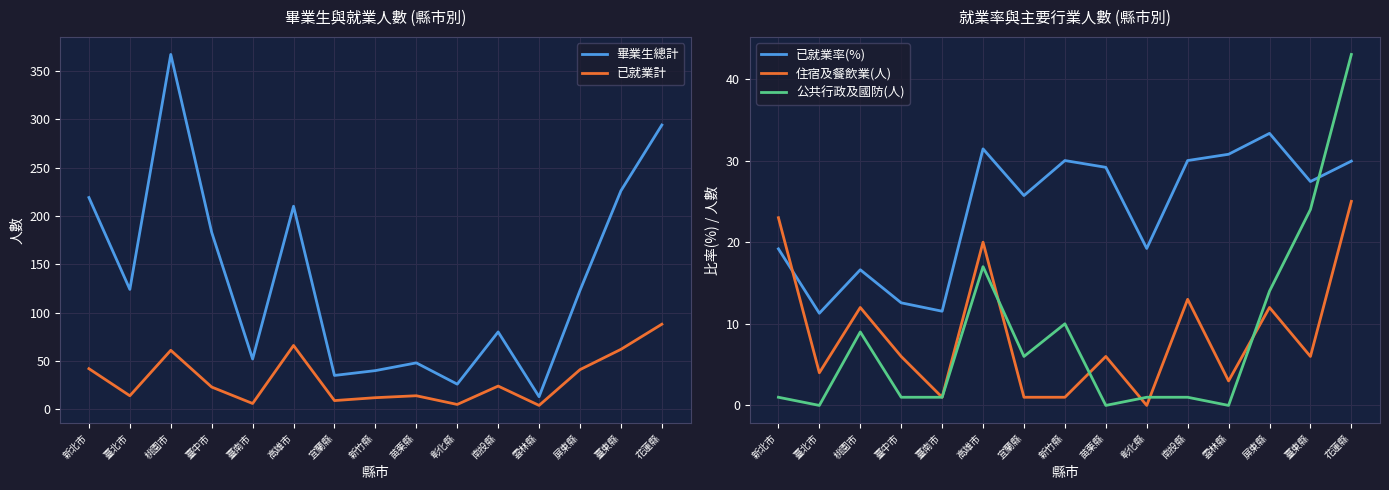

Between 臺東縣 and 雲林縣, which is larger?

臺東縣